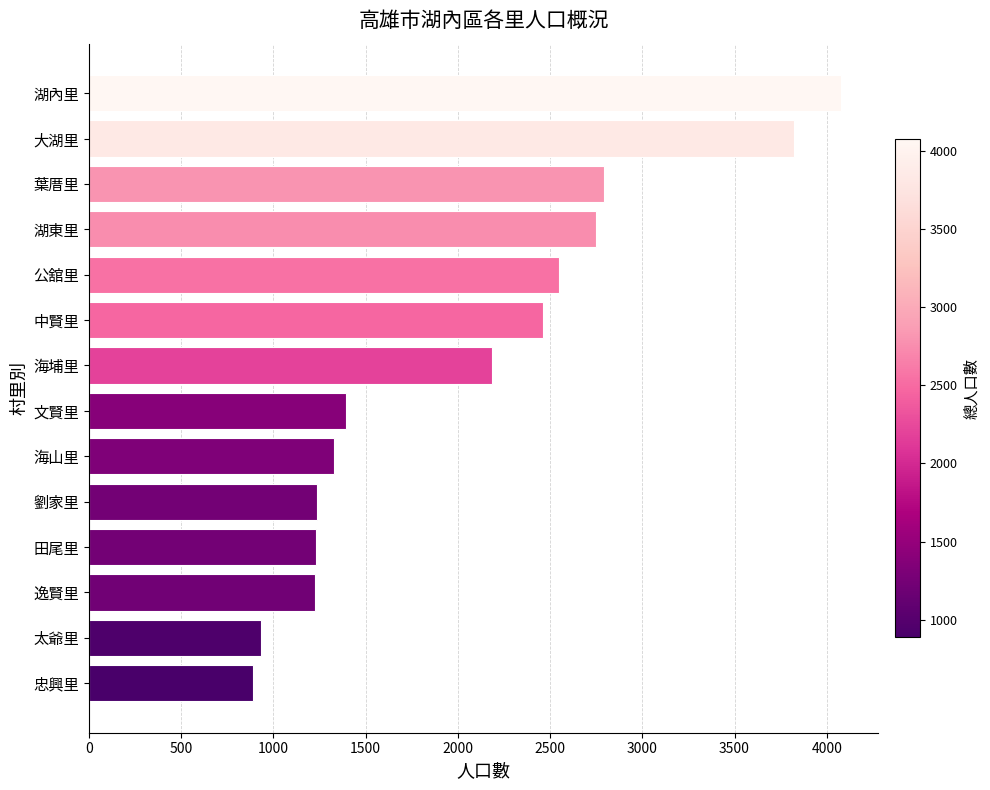

Which has a higher value, 海埔里 or 湖內里?

湖內里